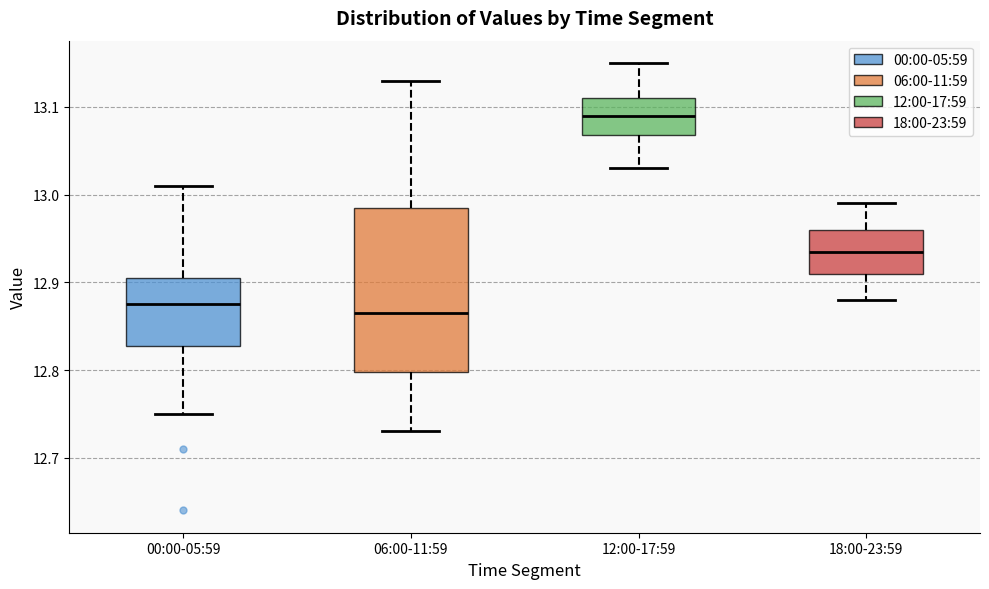

Reading left to right, read every box against the y-axis: the position of its median line, the range the box covers, and the ends of its whiskers. The values are not printed on the chart, so give them approximately, as read against the axis.

00:00-05:59: median 12.88, box 12.83 to 12.91, whiskers 12.75 to 13.01
06:00-11:59: median 12.87, box 12.80 to 12.99, whiskers 12.73 to 13.13
12:00-17:59: median 13.09, box 13.07 to 13.11, whiskers 13.03 to 13.15
18:00-23:59: median 12.94, box 12.91 to 12.96, whiskers 12.88 to 12.99